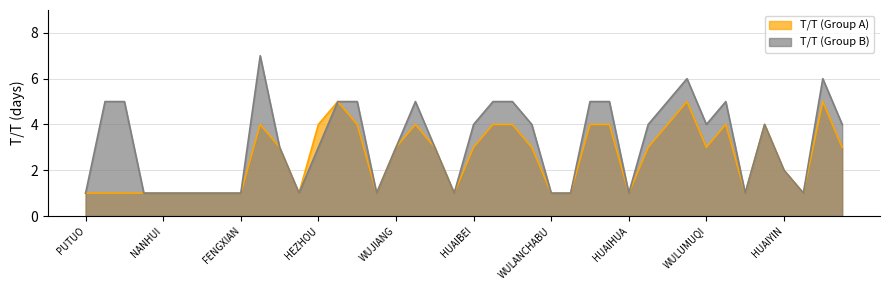

Where does the T/T (Group A) series first go above 3?

QINGPU